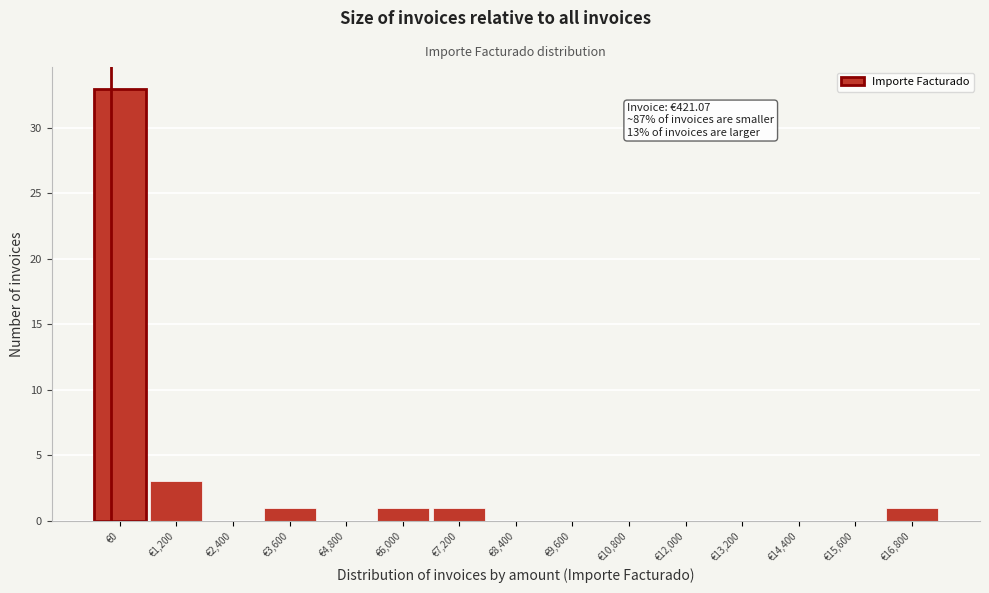

Reading left to right, transcribe all the data shown in this chart.

€0=33	€1,200=3	€2,400=0	€3,600=1	€4,800=0	€6,000=1	€7,200=1	€8,400=0	€9,600=0	€10,800=0	€12,000=0	€13,200=0	€14,400=0	€15,600=0	€16,800=1